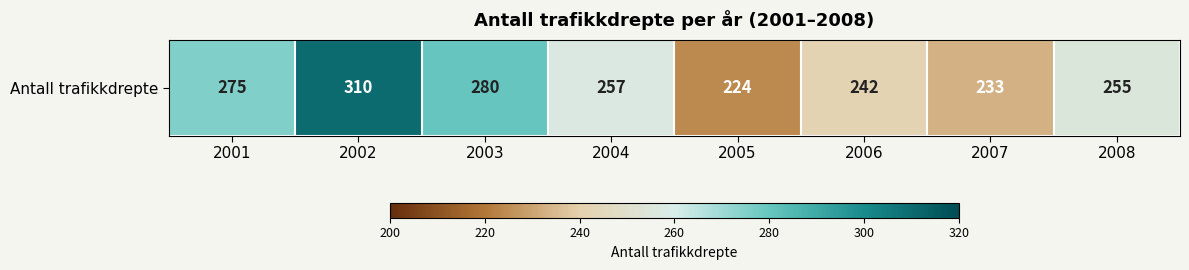

What is the change in value from 2004 to 2007?

-24